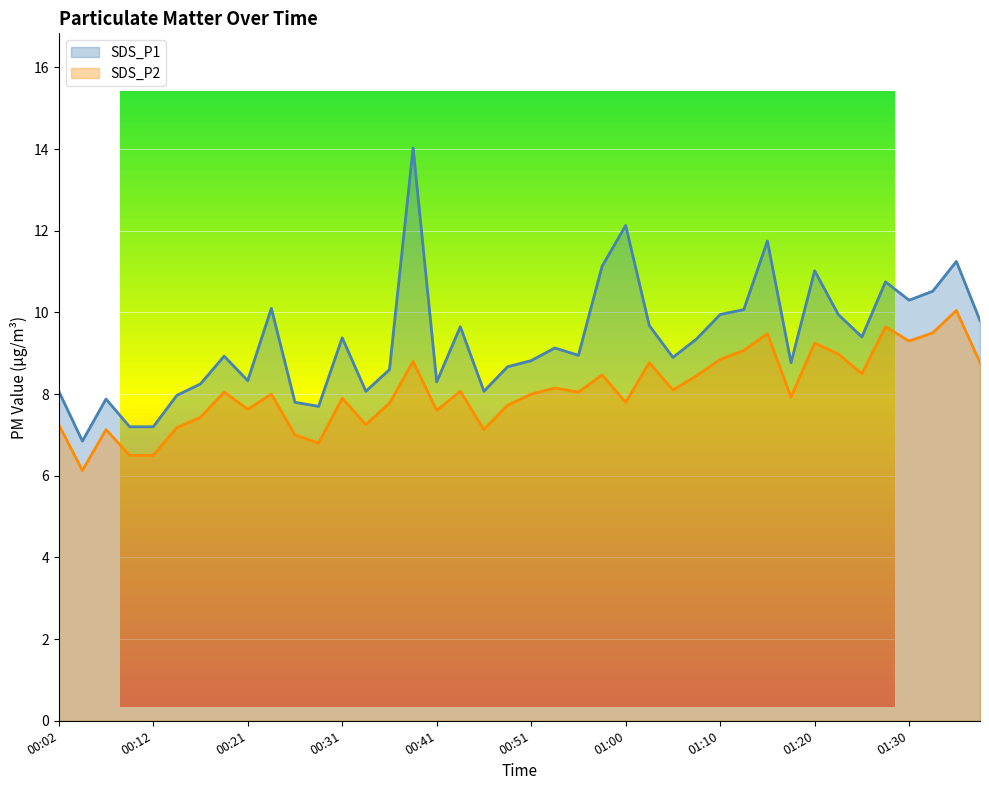

True or false: SDS_P2 has a value of 8.5 at 01:25.

True